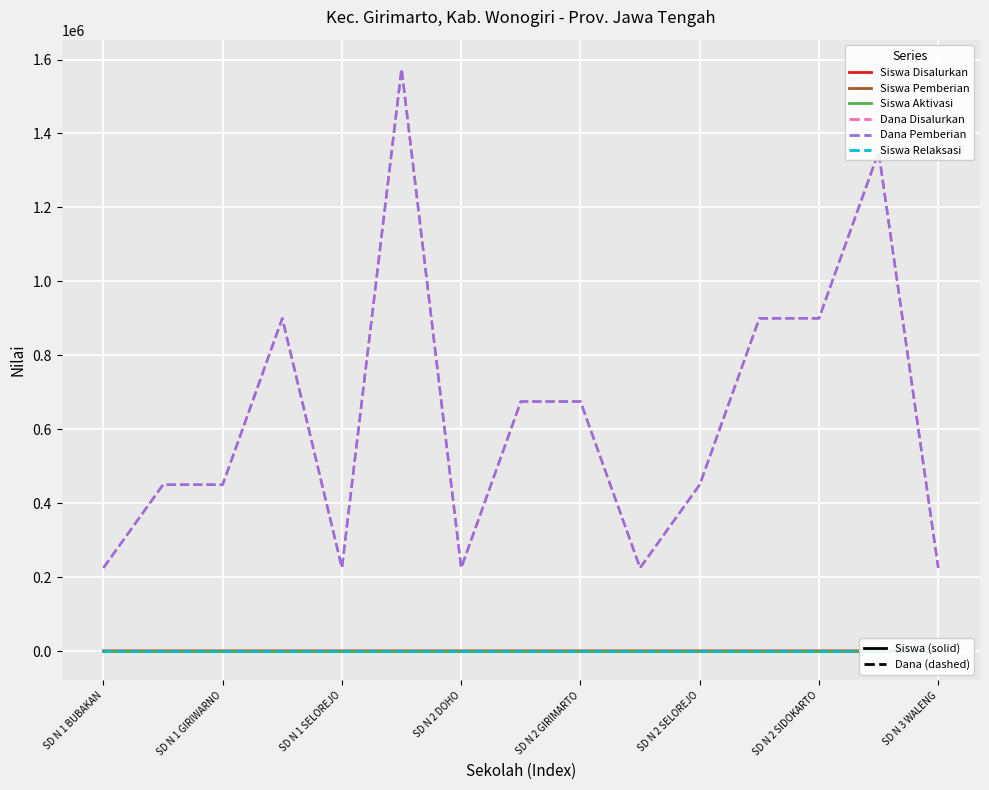

Which series has the largest total across all categories?

Dana Disalurkan